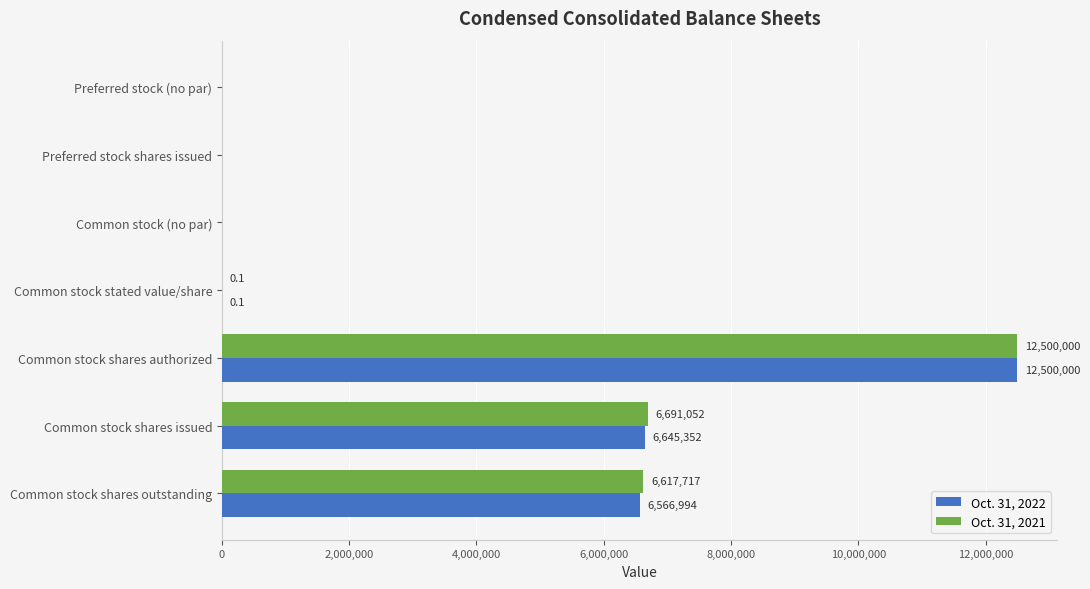

True or false: Oct. 31, 2022 has a value of 12500000.0 at Common stock shares authorized.

True